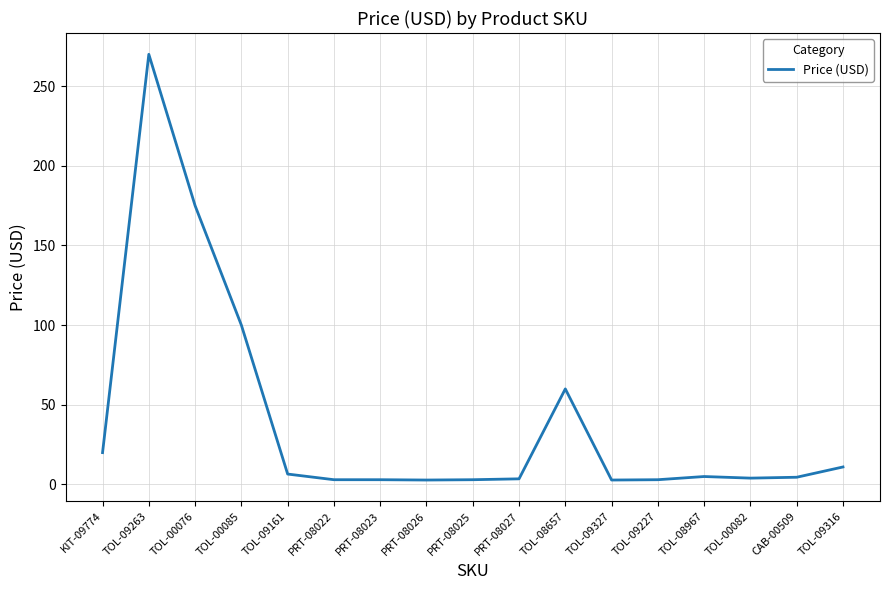

Which category has the highest value across all series?

TOL-09263